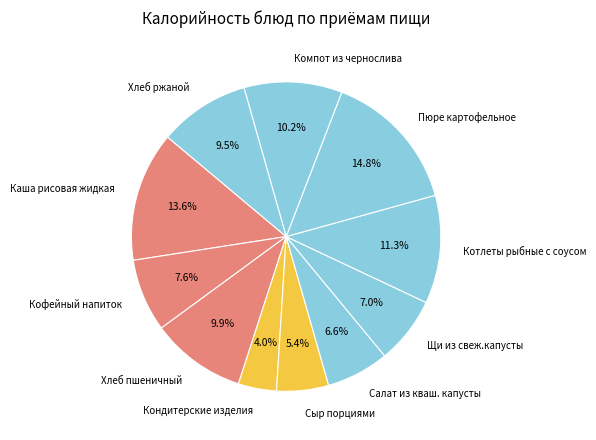

How much of the chart is everything except Кондитерские изделия?

96.0%